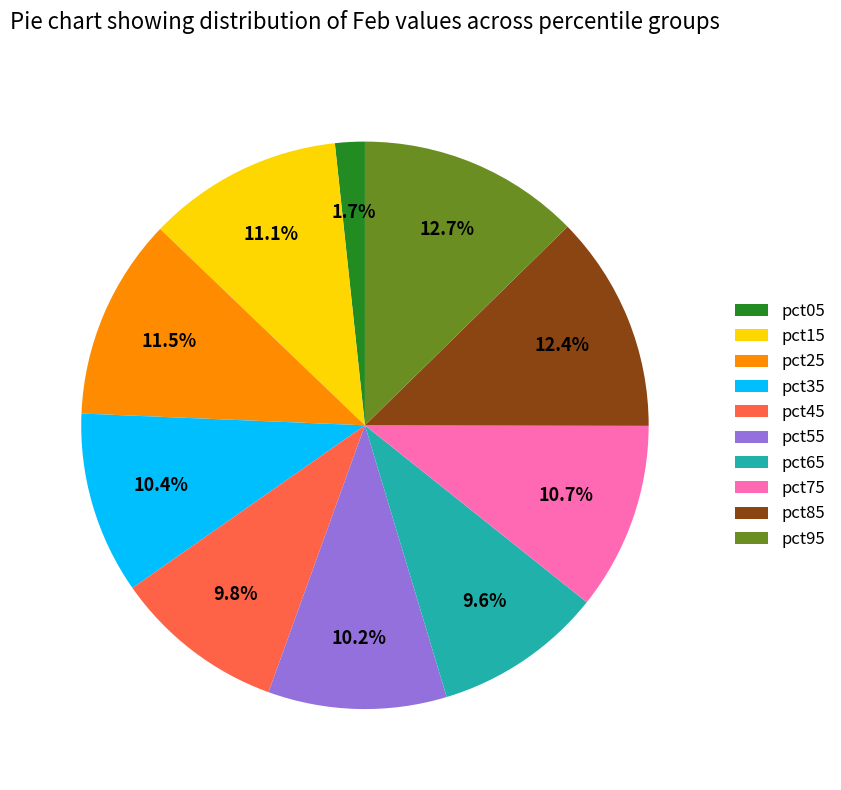

To the nearest percent, what is the average slice percentage?

10%